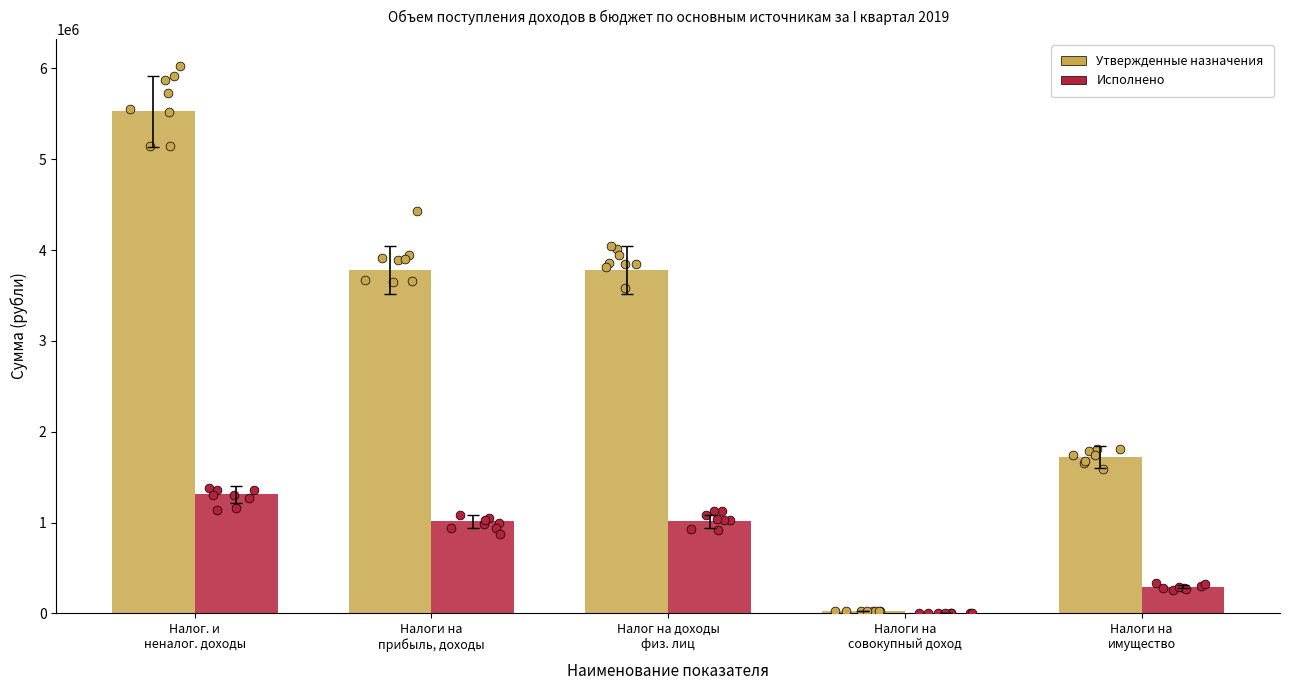

Which series has the largest total across all categories?

Утвержденные назначения